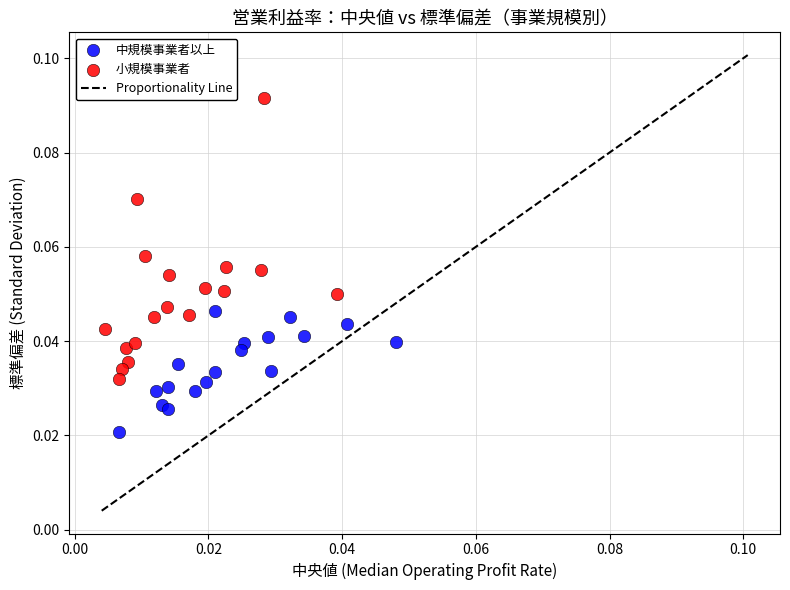

Which series contains the lowest Y value?

中規模事業者以上